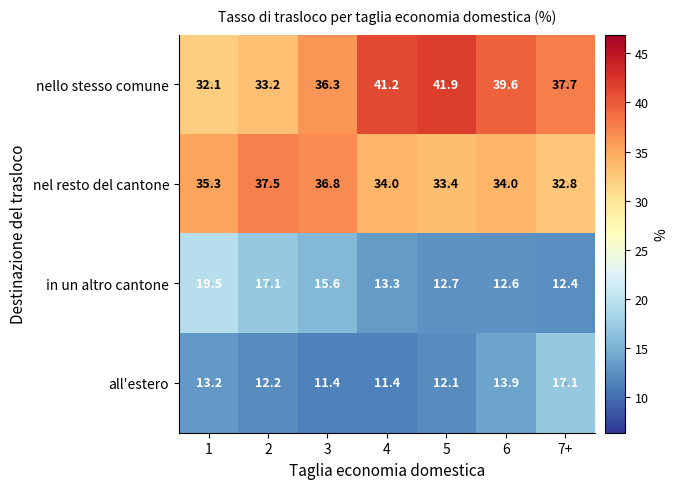

Which series has the widest spread of values?

nello stesso comune